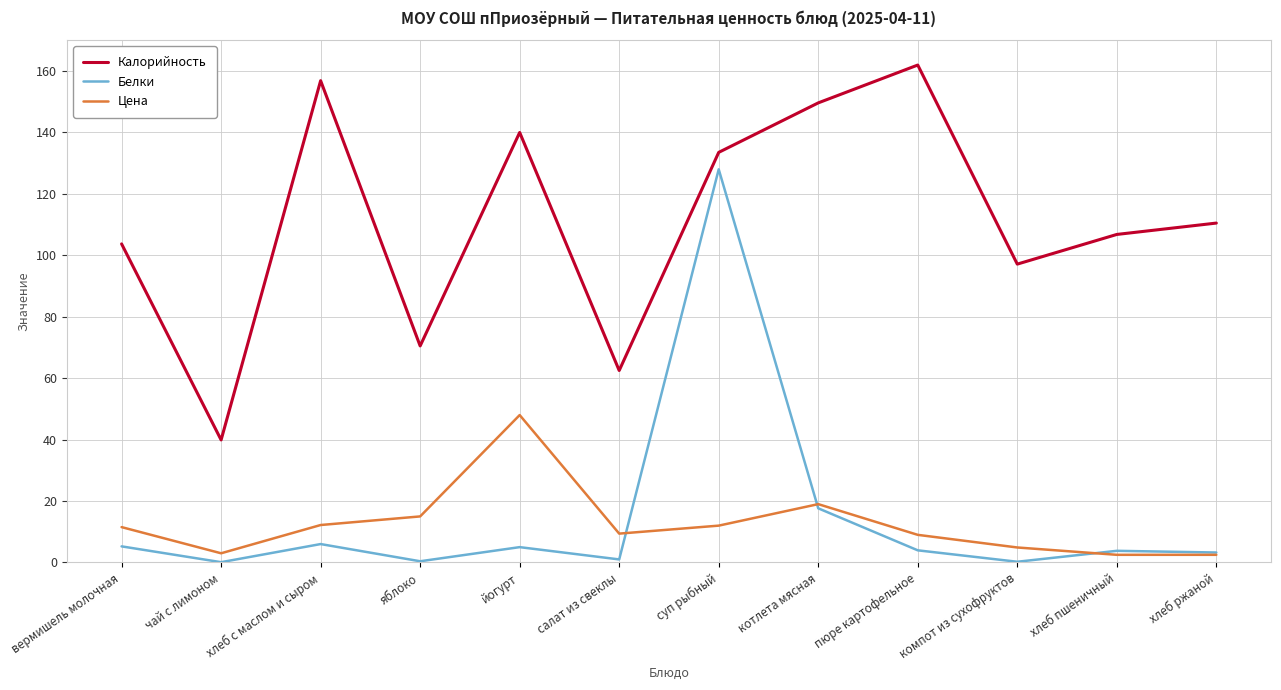

Which label corresponds to the largest value in the chart?

пюре картофельное